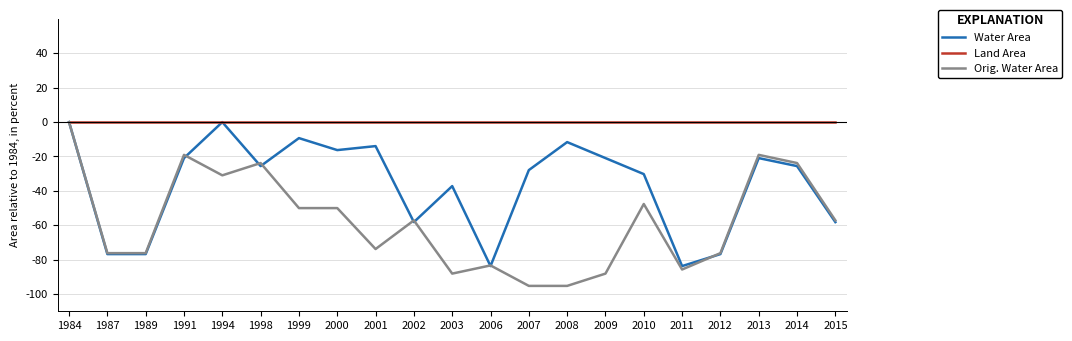

What is the minimum value shown in the chart?

-95.2